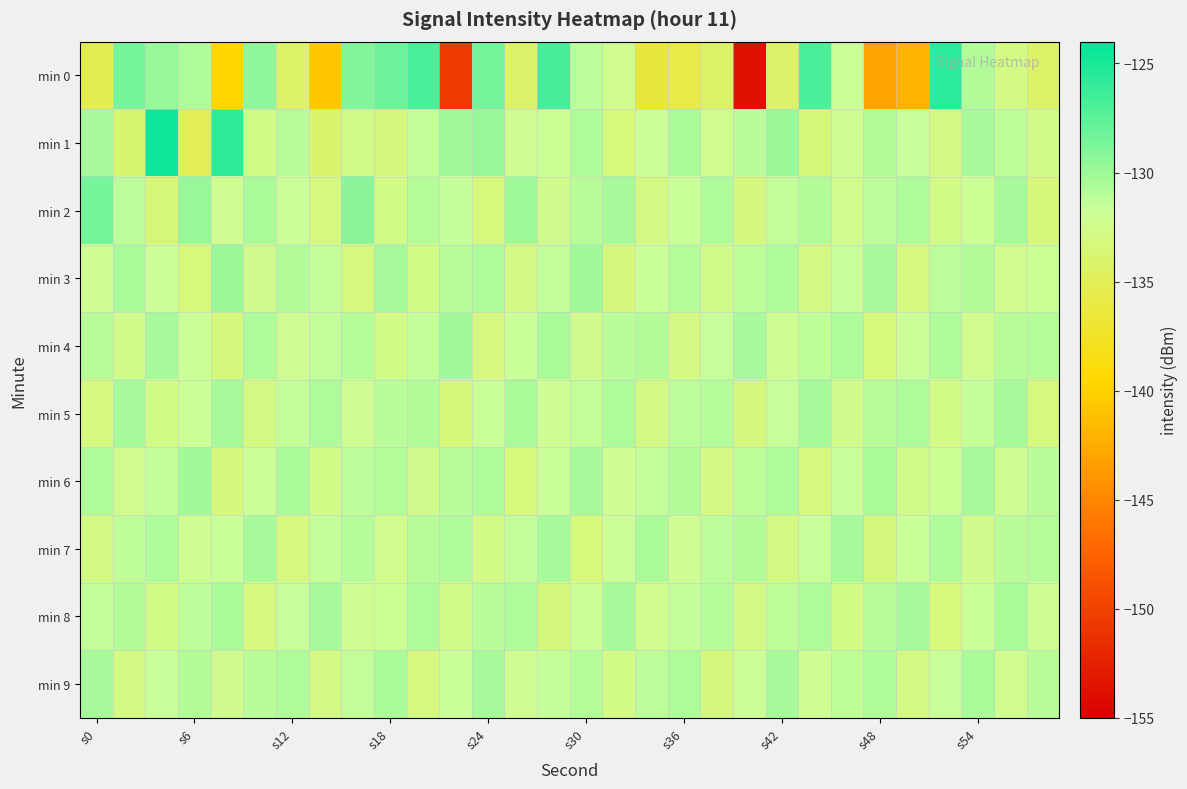

Which series has the largest total across all categories?

min 1